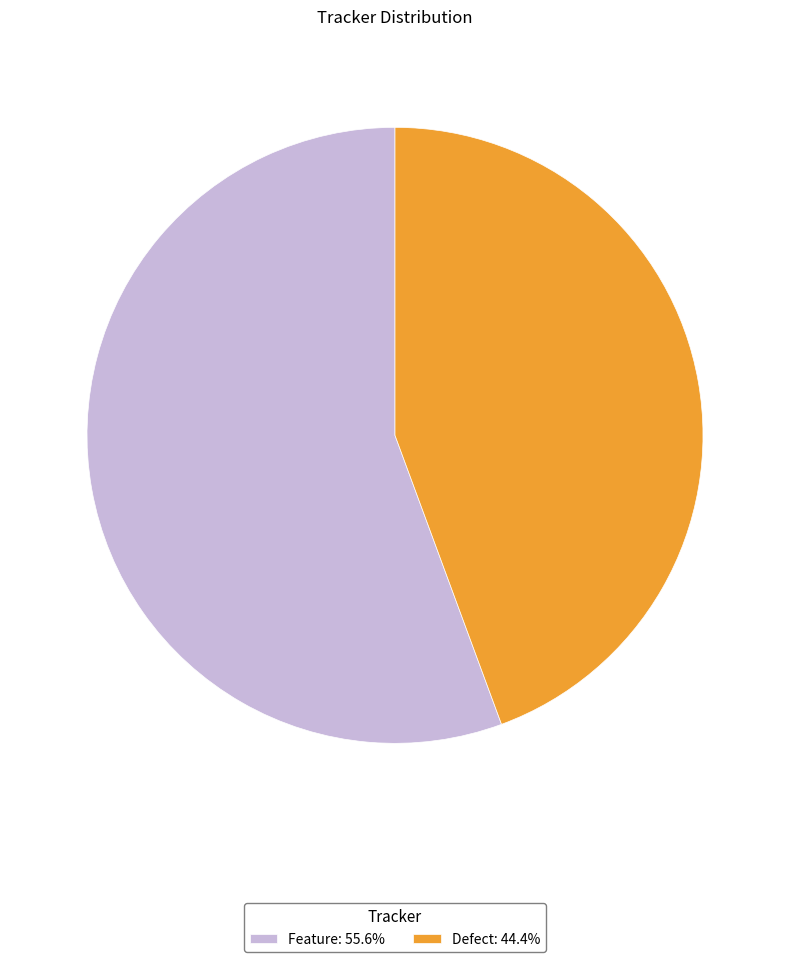

Do Feature: 55.6% and Defect: 44.4% together represent more than half of the pie?

Yes